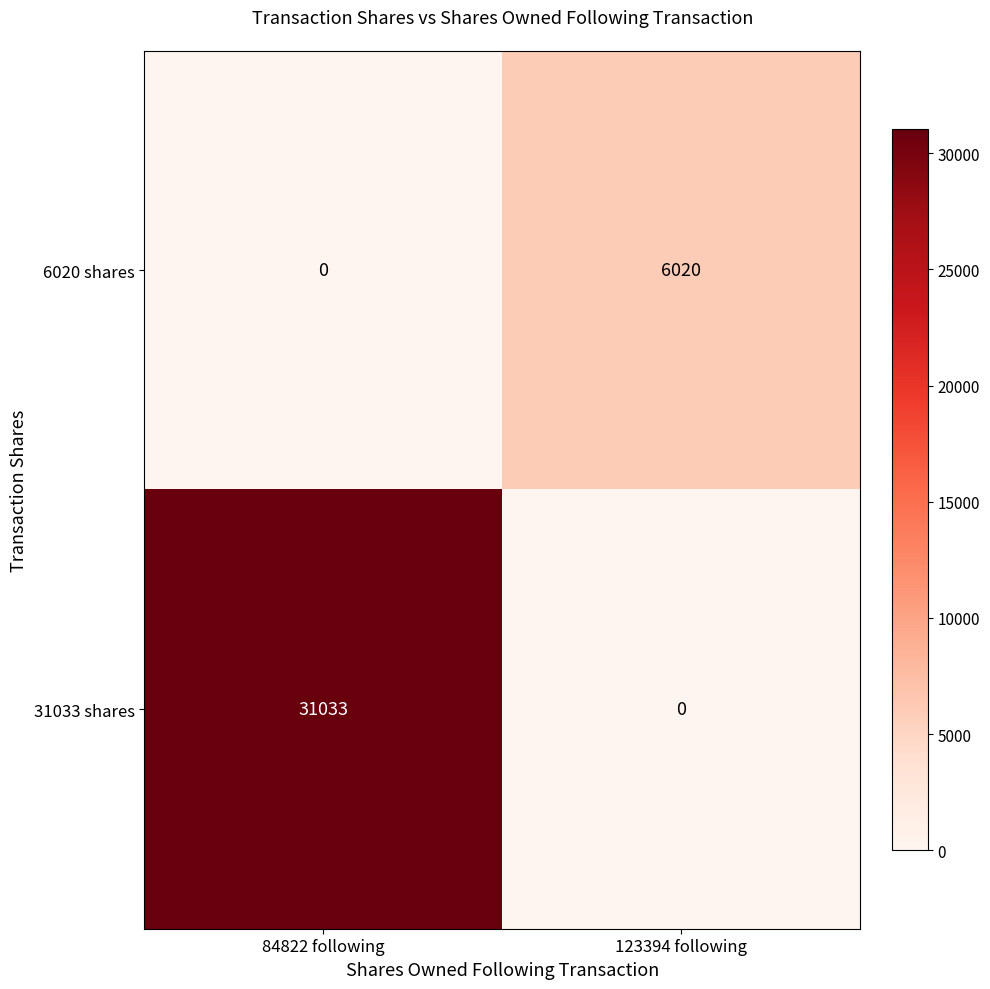

Which series has the largest range (max minus min)?

31033 shares